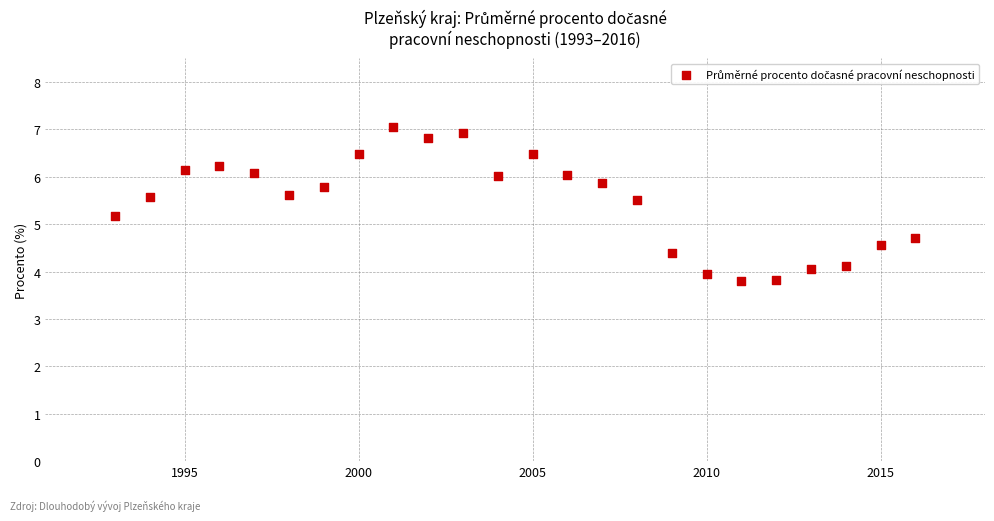

What is the range of Y values (max minus min)?

3.2